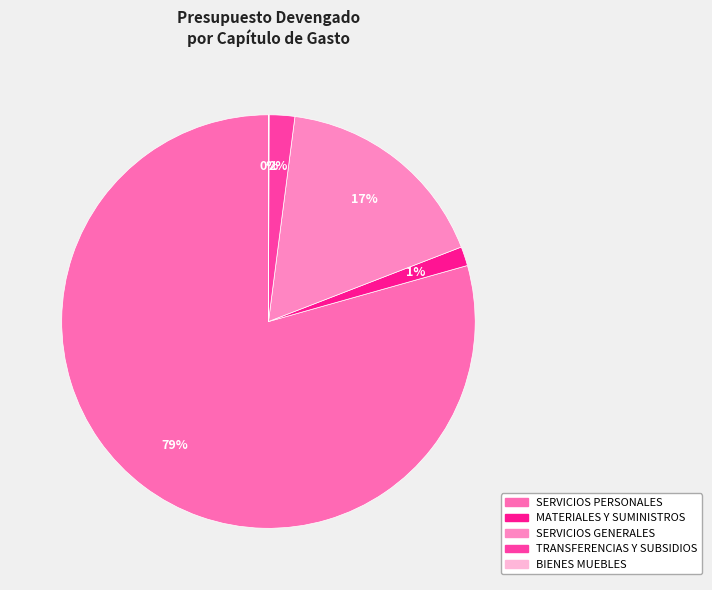

Is there a majority slice in this chart?

Yes